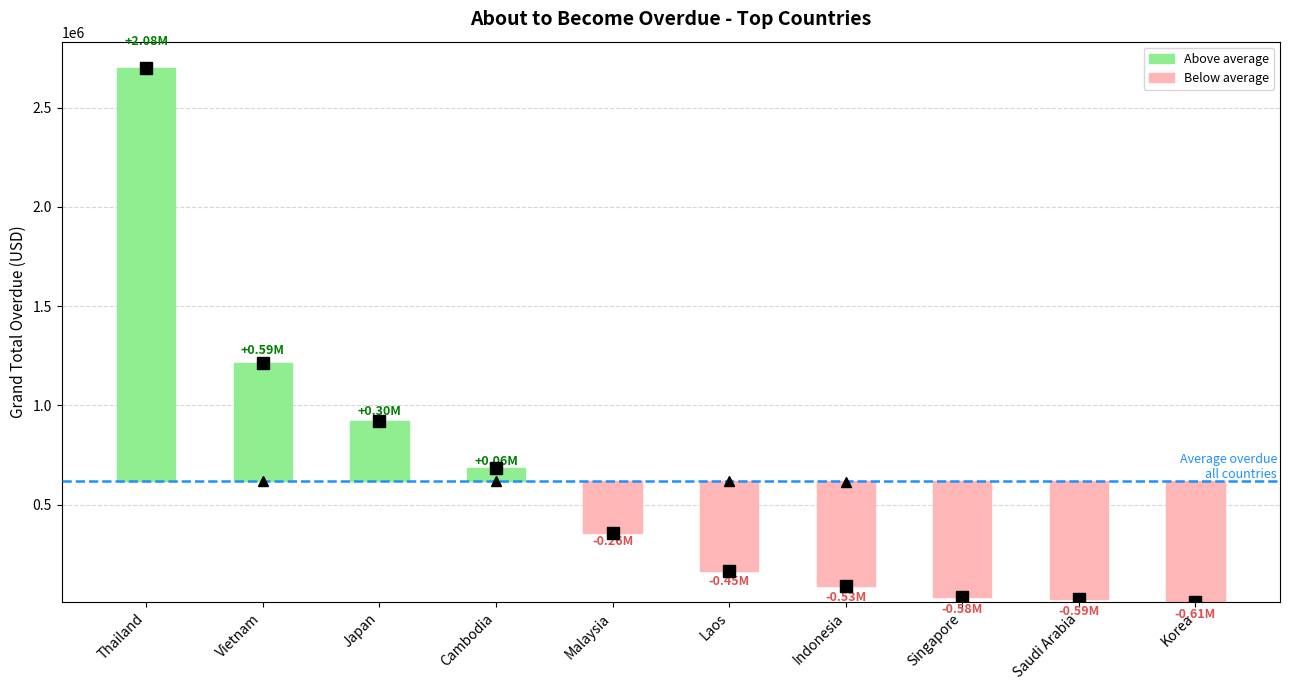

What position from the left is Indonesia?

7